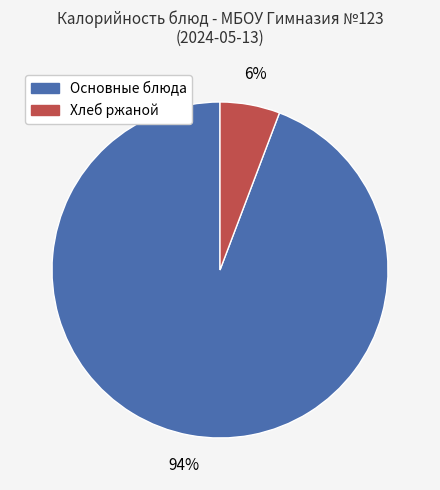

How many slices are in this pie chart?

2